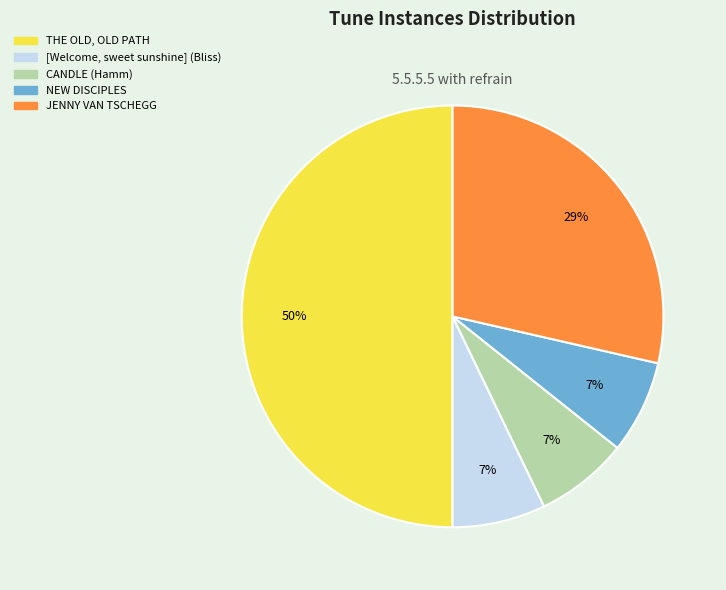

Which has a higher value, NEW DISCIPLES or THE OLD, OLD PATH?

THE OLD, OLD PATH